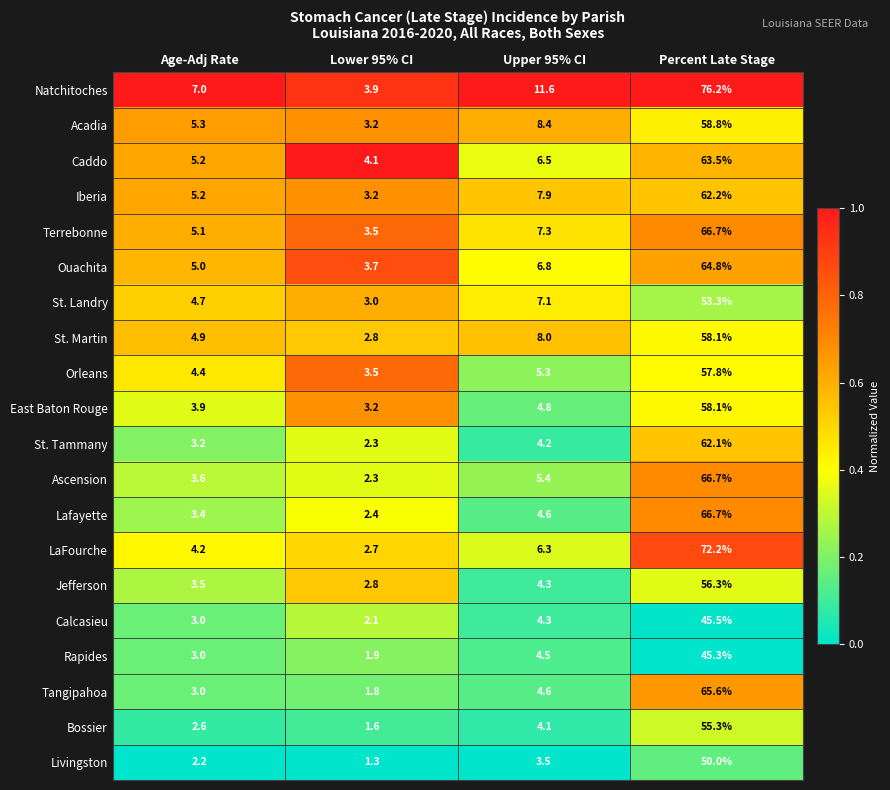

Which label corresponds to the smallest value in the chart?

Lower 95% CI